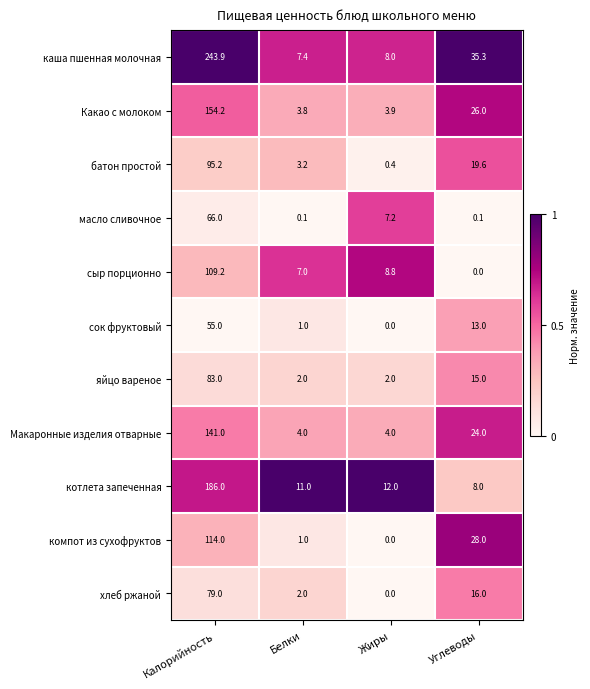

What is the total value across all series at Белки?

42.5